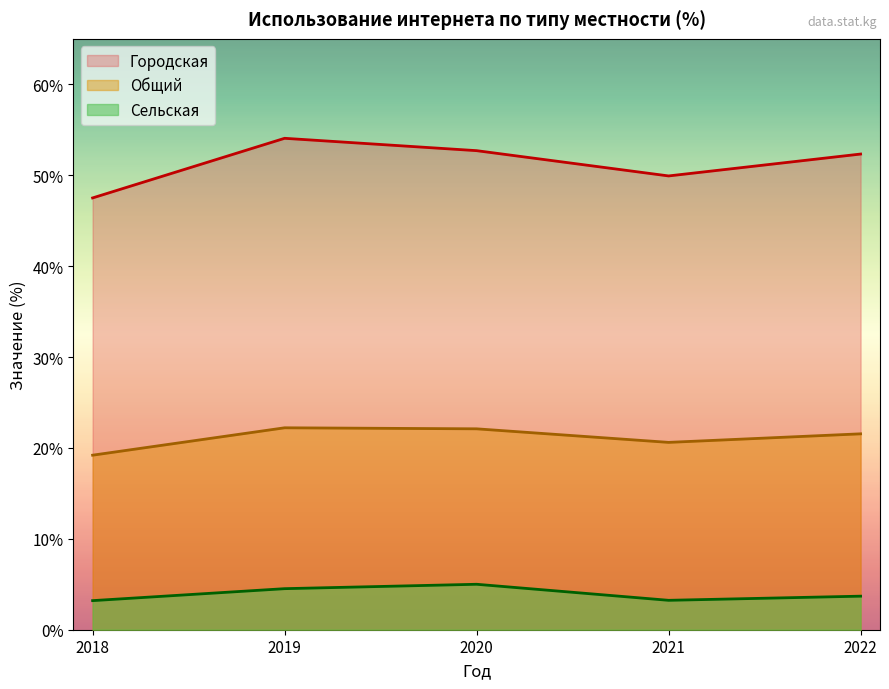

What is the difference between the Городская values at 2022 and 2019?

1.7